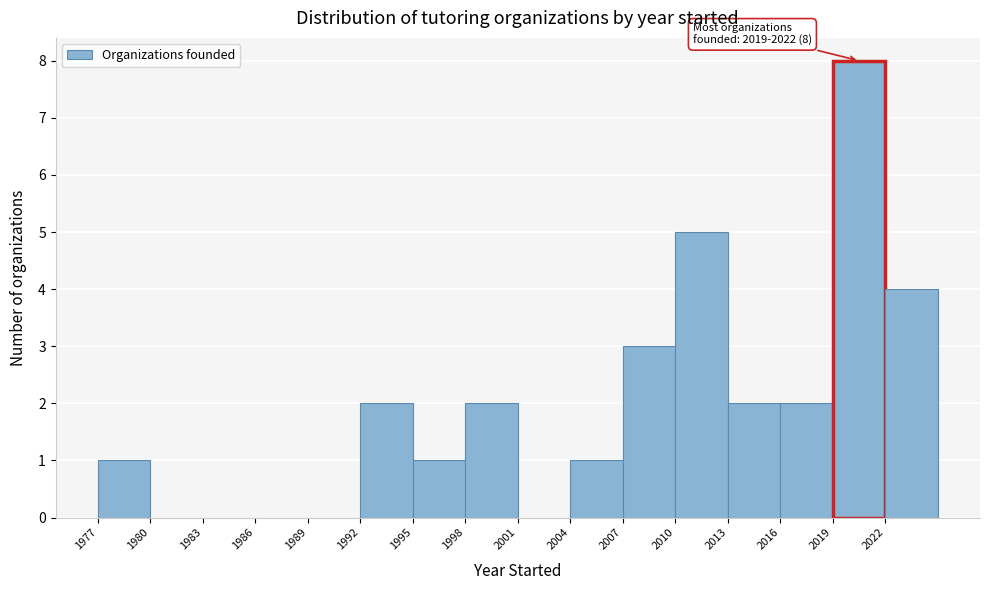

Which range on the x-axis has the tallest bar?

2019 to 2022